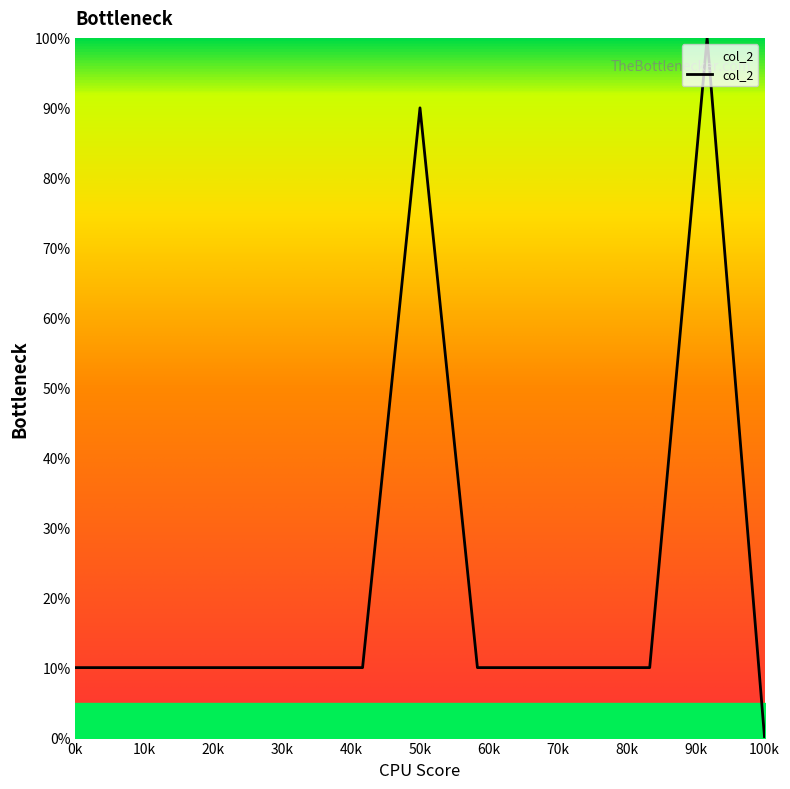

Does the chart display data point markers on the line(s)?

No